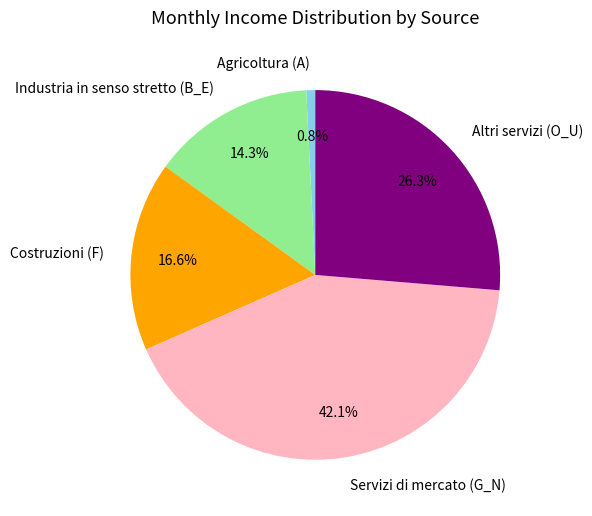

Is there a majority slice in this chart?

No